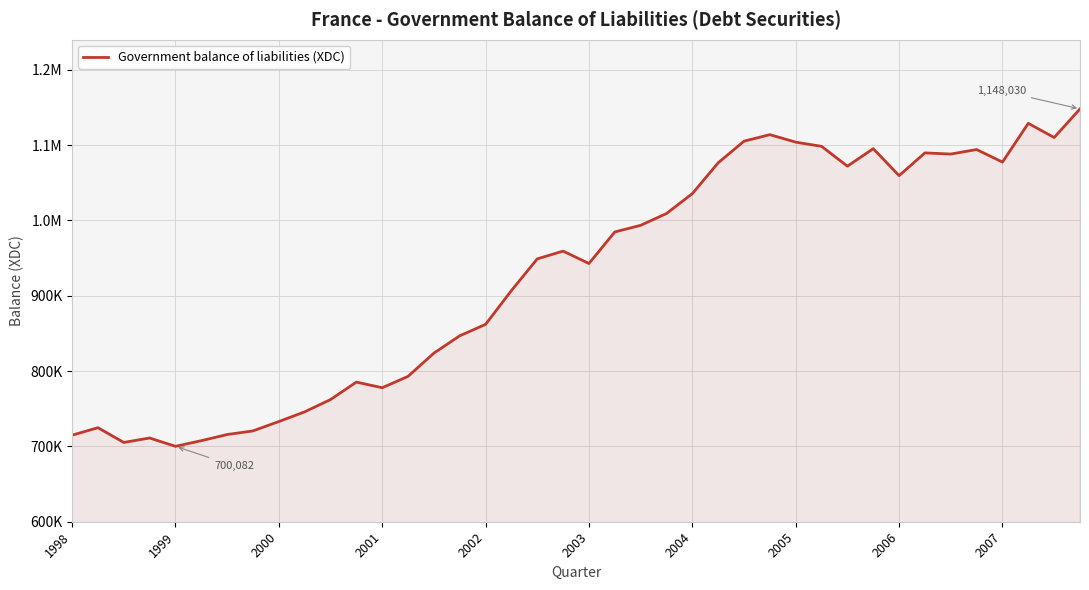

How many data points are less than 959259?

20